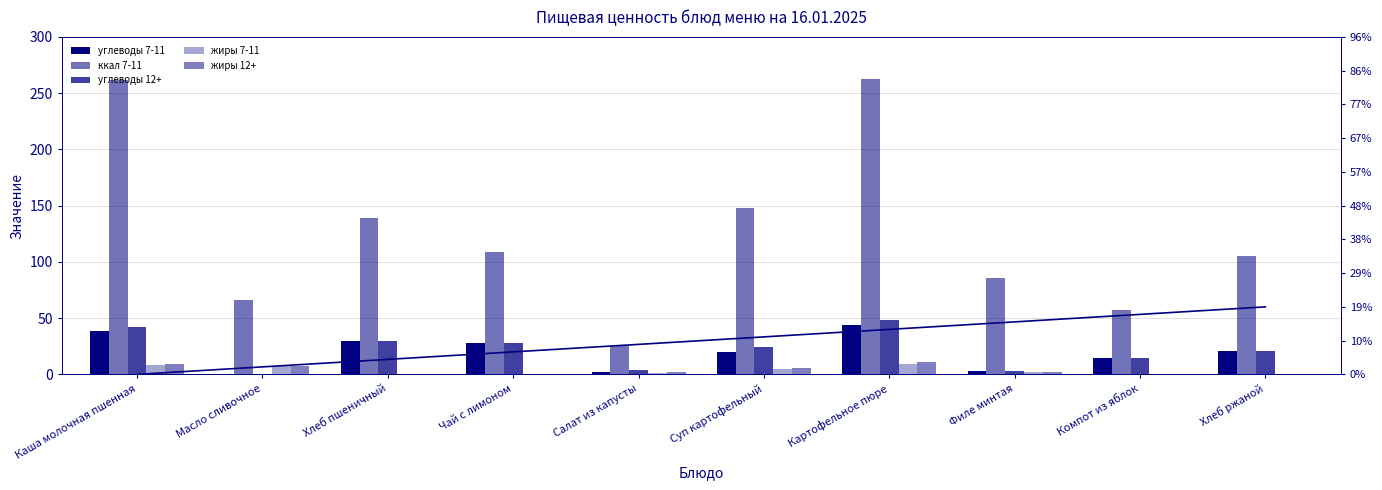

At which category is the sum across all series the highest?

Картофельное пюре